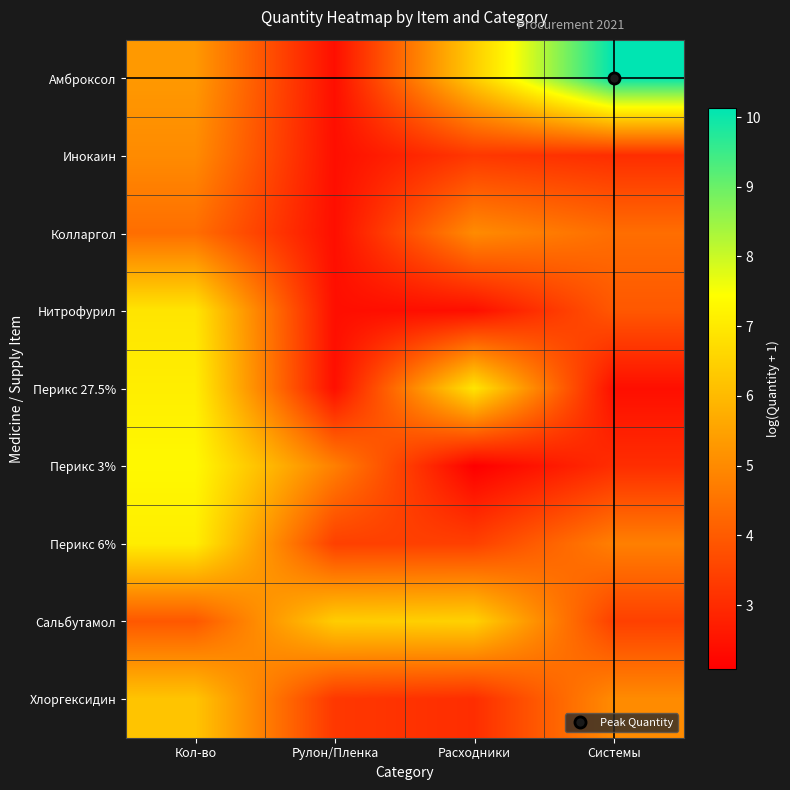

Which series has the largest range (max minus min)?

Амброксол